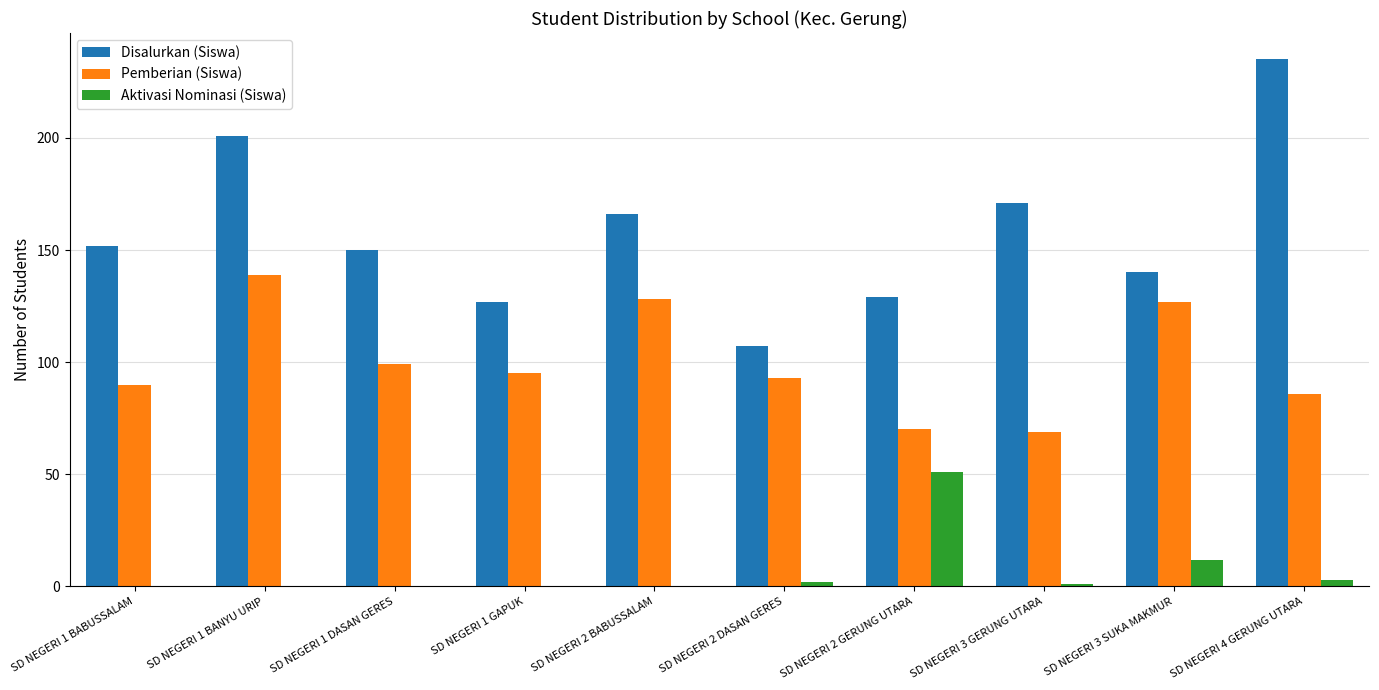

How many groups of bars are there?

10